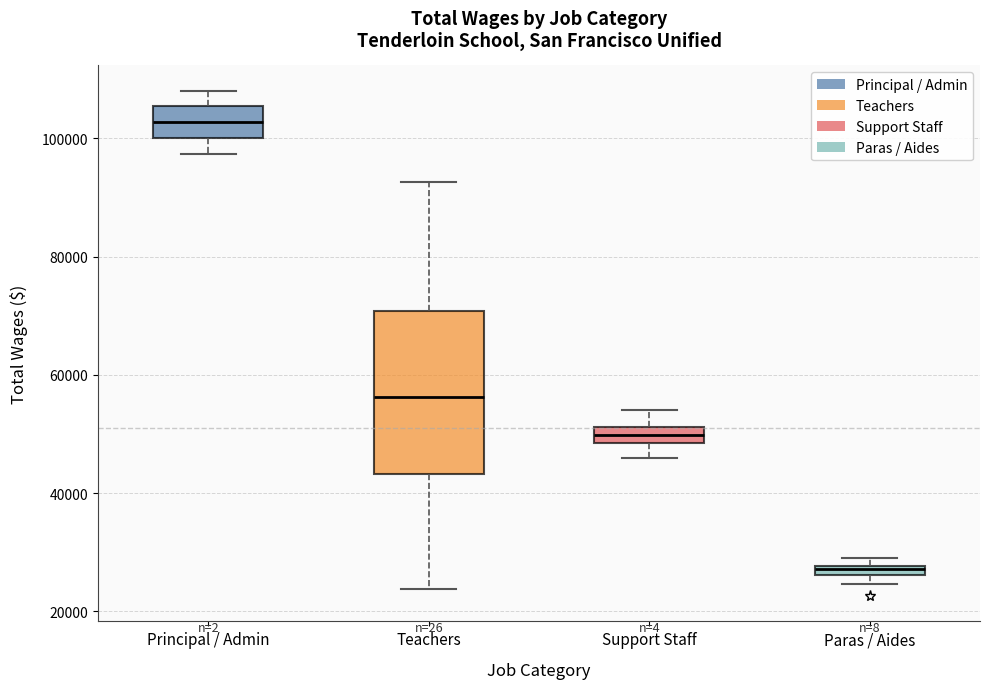

Which box is the tallest, from its lower edge to its upper edge?

Teachers